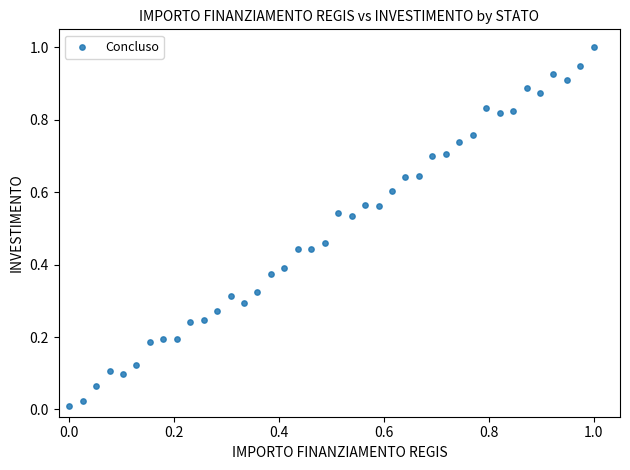

What is the range of X values (max minus min)?

1.0